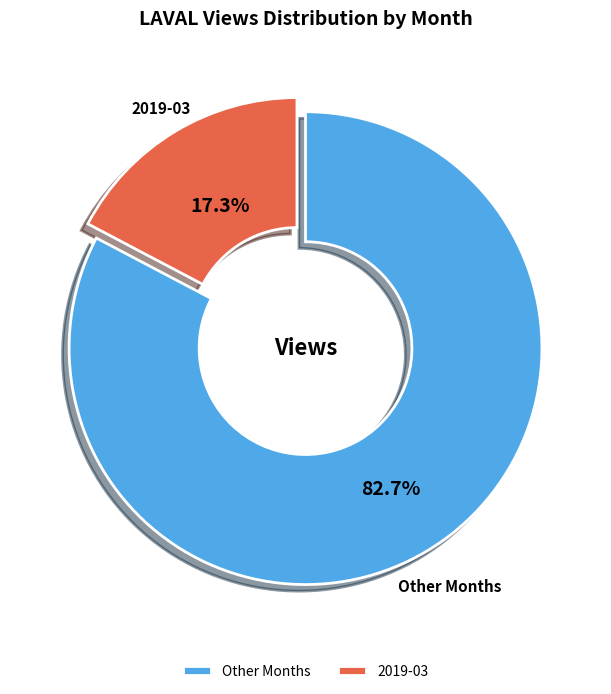

Between Other Months and 2019-03, which is larger?

Other Months